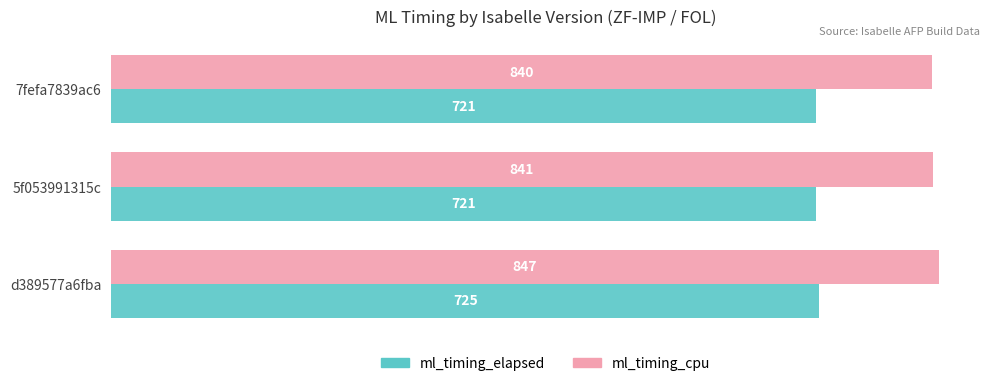

Is it true that ml_timing_cpu equals 1148 at 5f053991315c?

False